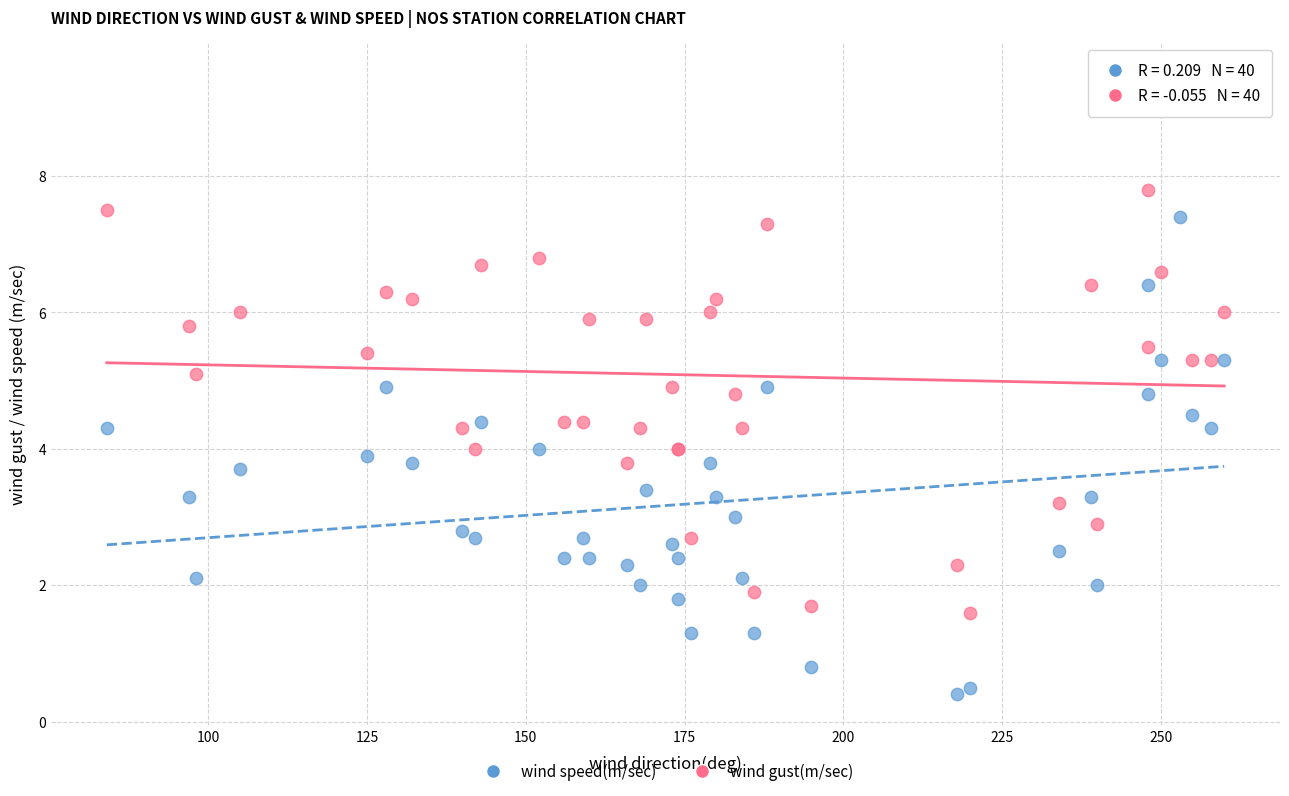

Which series has the widest spread of Y values?

wind gust(m/sec)